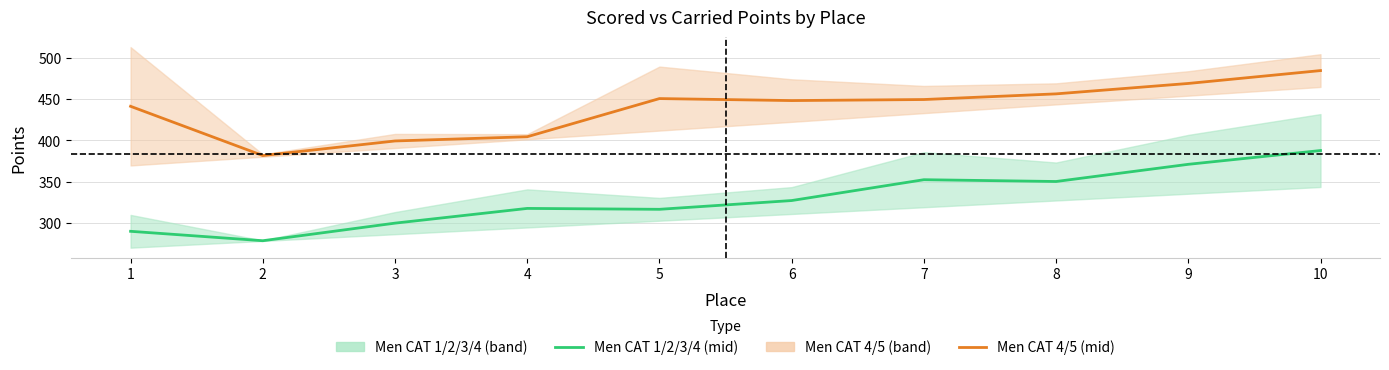

Reading left to right, transcribe all the data shown in this chart.

Men CAT 1/2/3/4 mid: 1=290.0	2=278.6	3=299.9	4=317.8	5=316.7	6=327.3	7=352.5	8=350.3	9=371.1	10=387.8
Men CAT 4/5 mid: 1=441.4	2=381.8	3=399.4	4=404.5	5=450.7	6=448.3	7=449.6	8=456.4	9=469.0	10=484.6